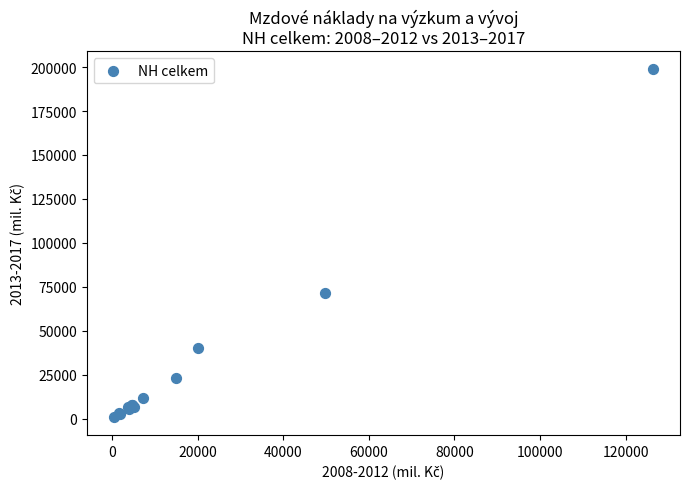

What Y value in the scatter plot is closest to 99845?

71564.4